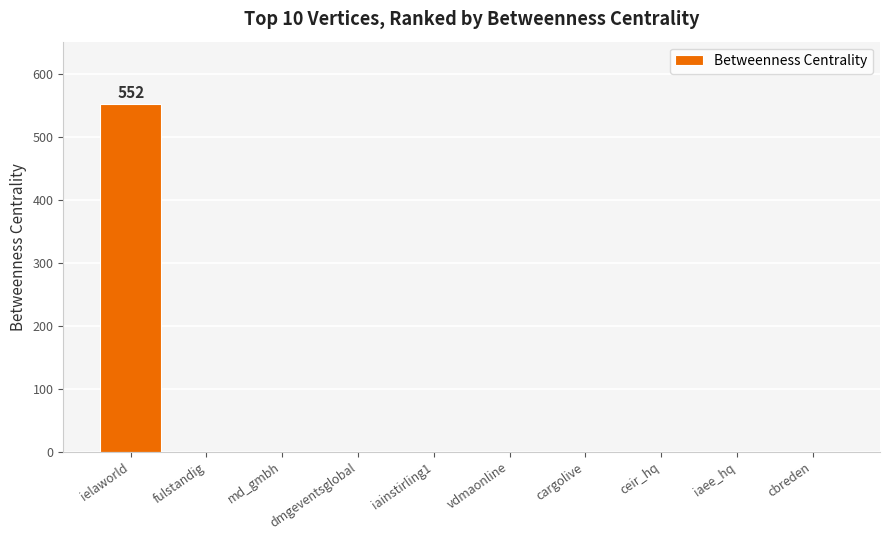

Between vdmaonline and ielaworld, which is larger?

ielaworld